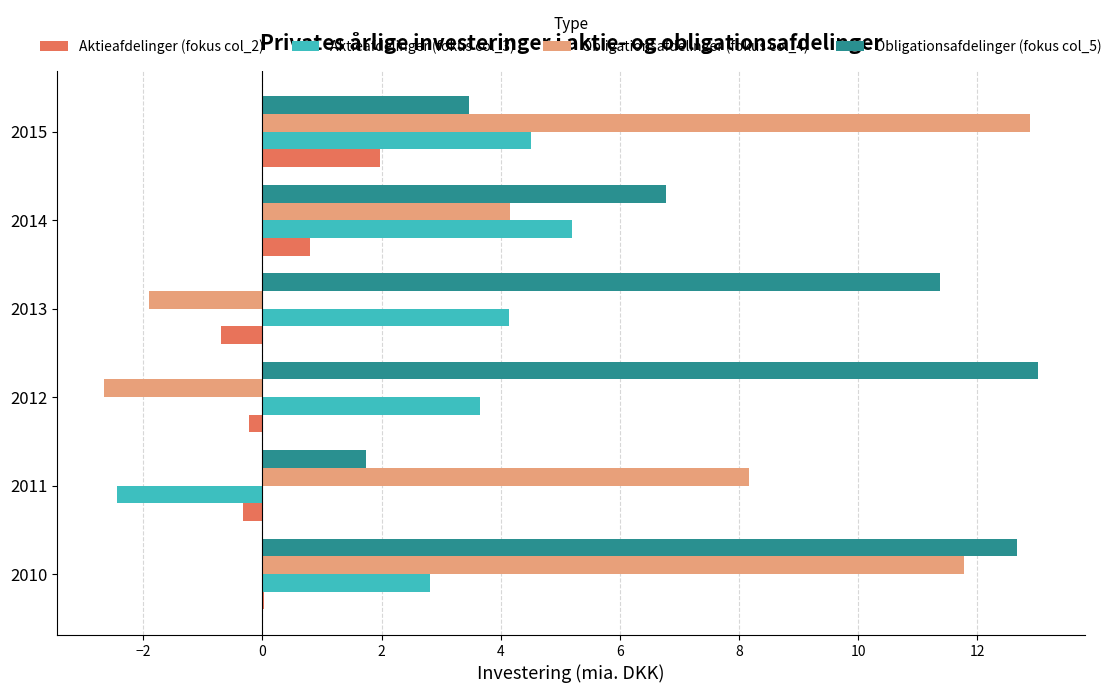

Where is Obligationsafdelinger (fokus col_5) nearest to the value 7?

2014